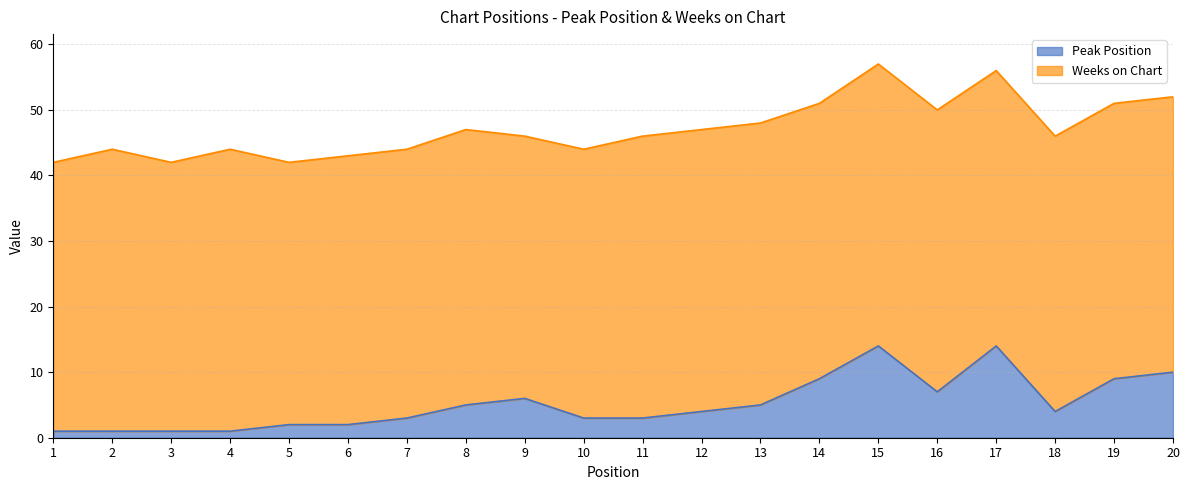

Which has a higher value, 16 or 10?

16